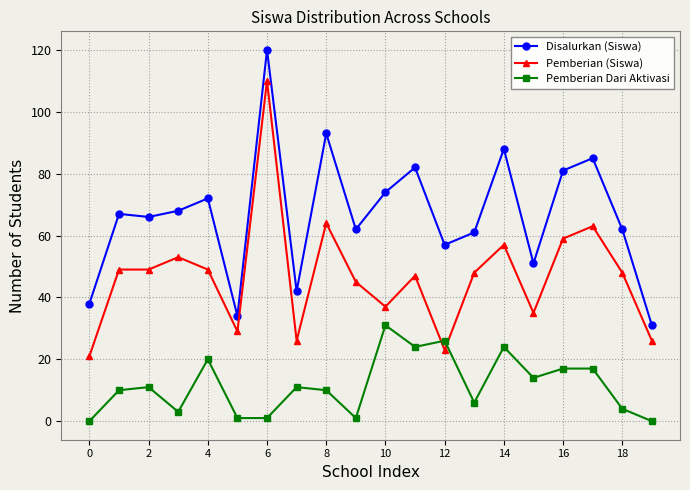

Rank the series by their average value, from lowest to highest.

Pemberian Dari Aktivasi, Pemberian (Siswa), Disalurkan (Siswa)